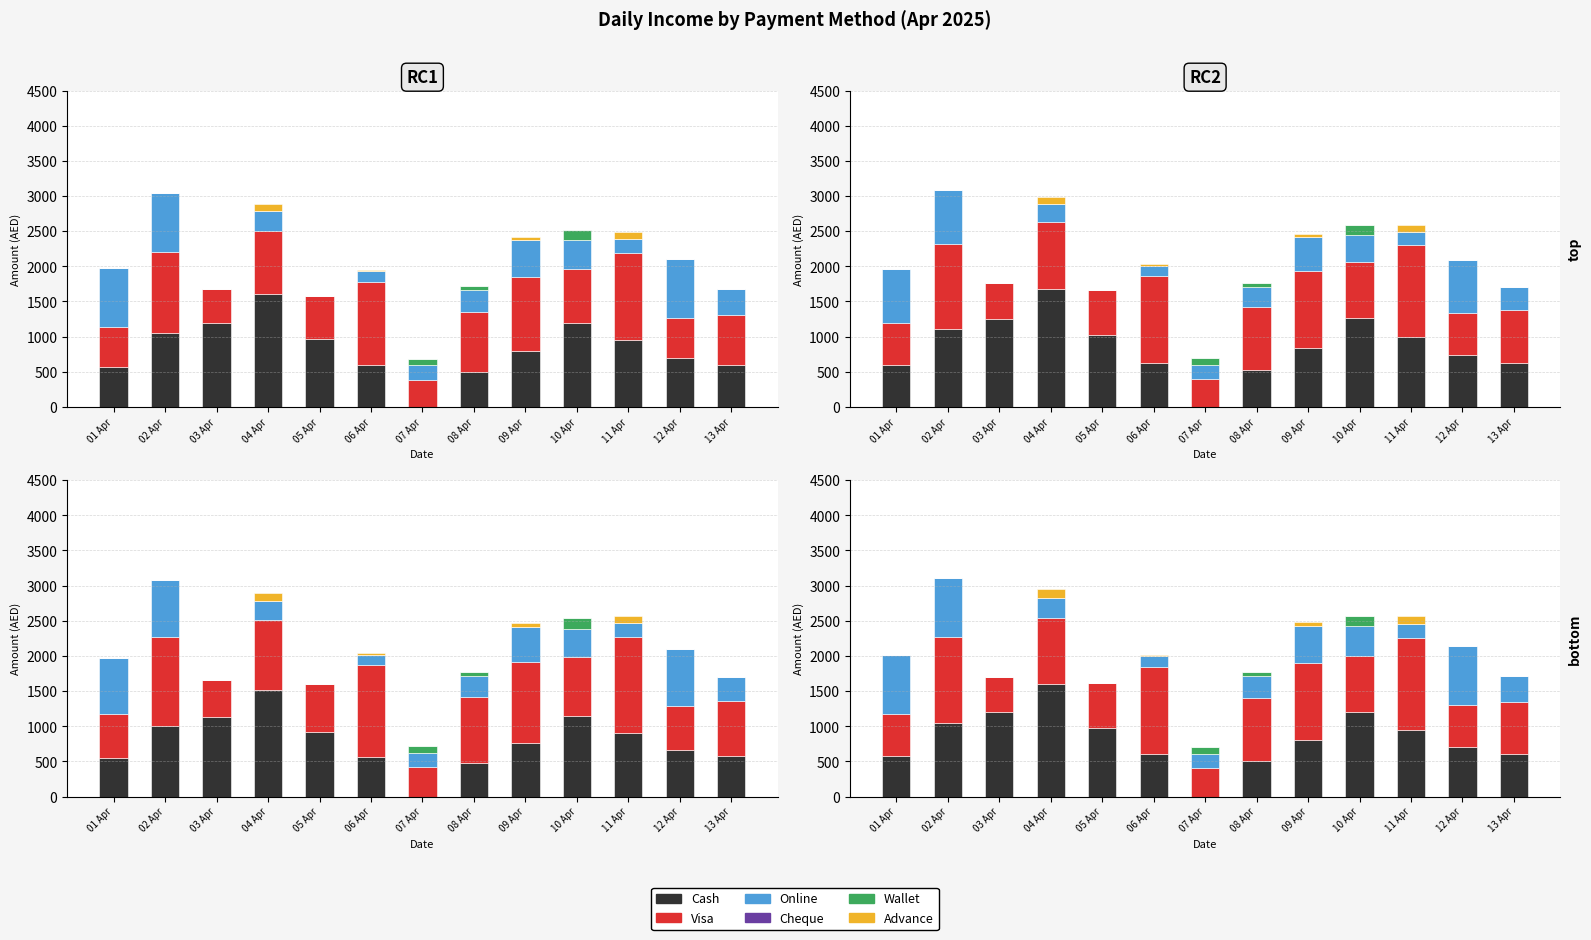

At which category does the chart reach its minimum across all series?

07 Apr